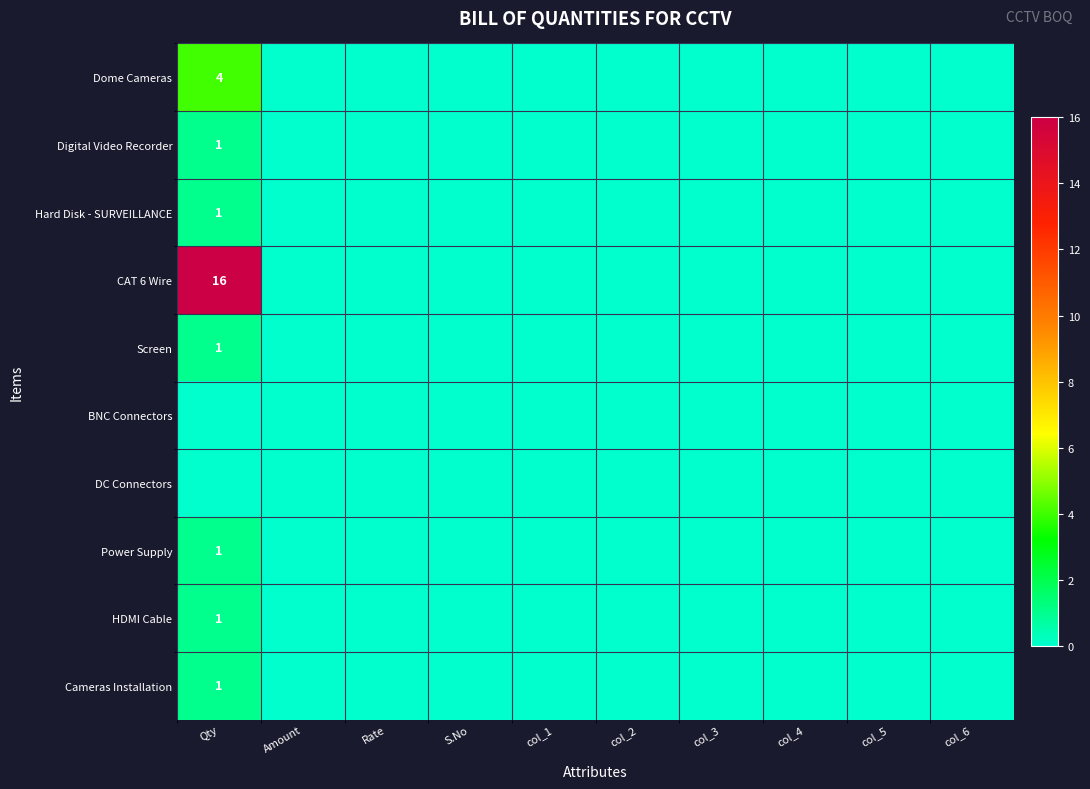

At col_2, list the series in order from smallest to largest.

Dome Cameras, Digital Video Recorder, Hard Disk - SURVEILLANCE, CAT 6 Wire, Screen, BNC Connectors, DC Connectors, Power Supply, HDMI Cable, Cameras Installation